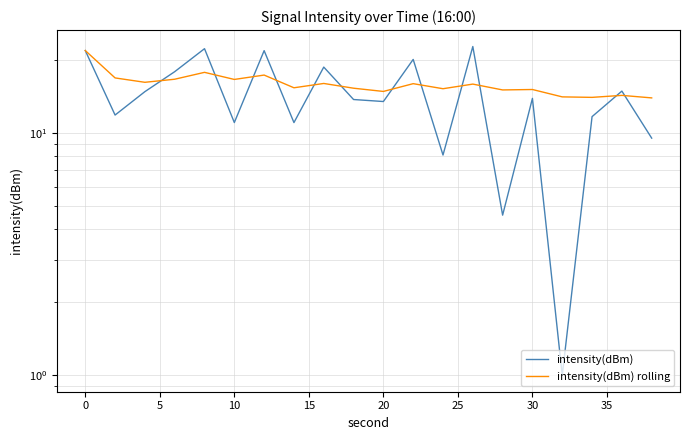

Where do intensity(dBm) and intensity(dBm) rolling first cross each other?

5 and 10